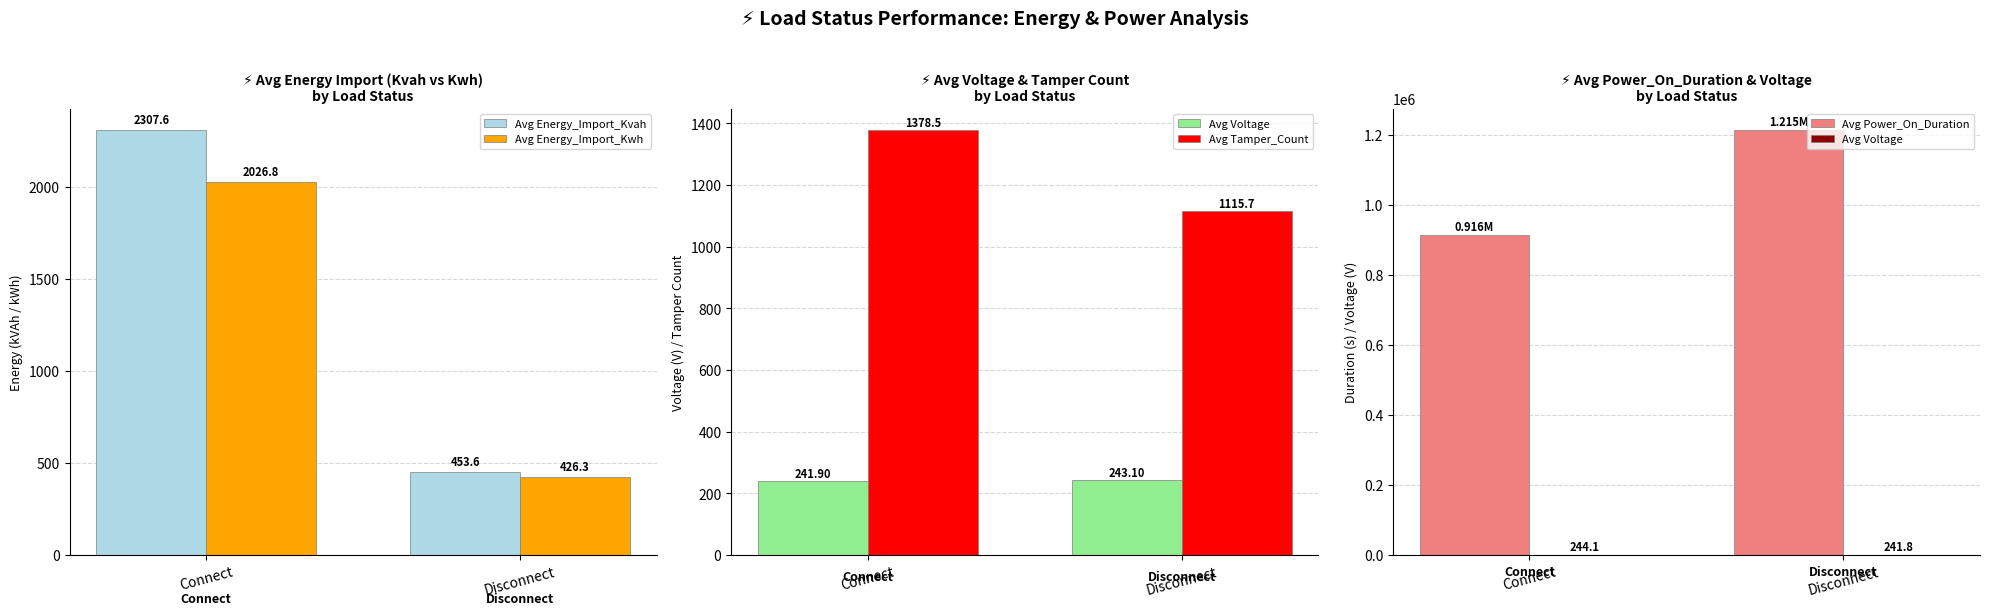

True or false: Avg Energy_Import_Kvah has a value of 304.0 at Disconnect.

False